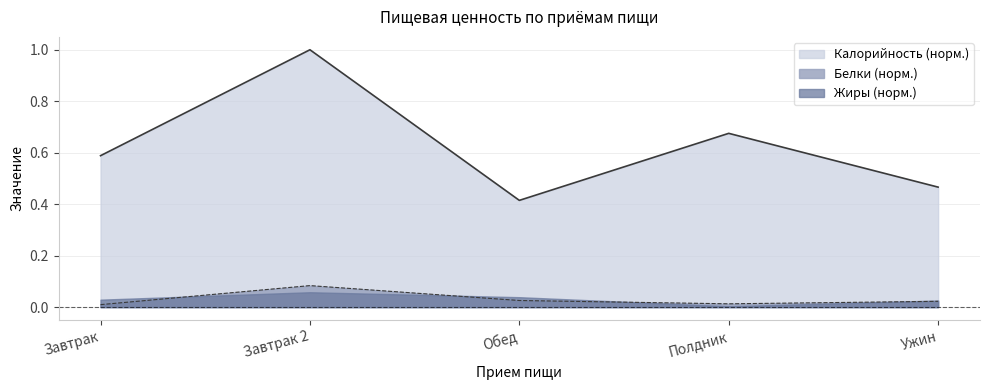

Where is Калорийность nearest to the value 0?

Обед